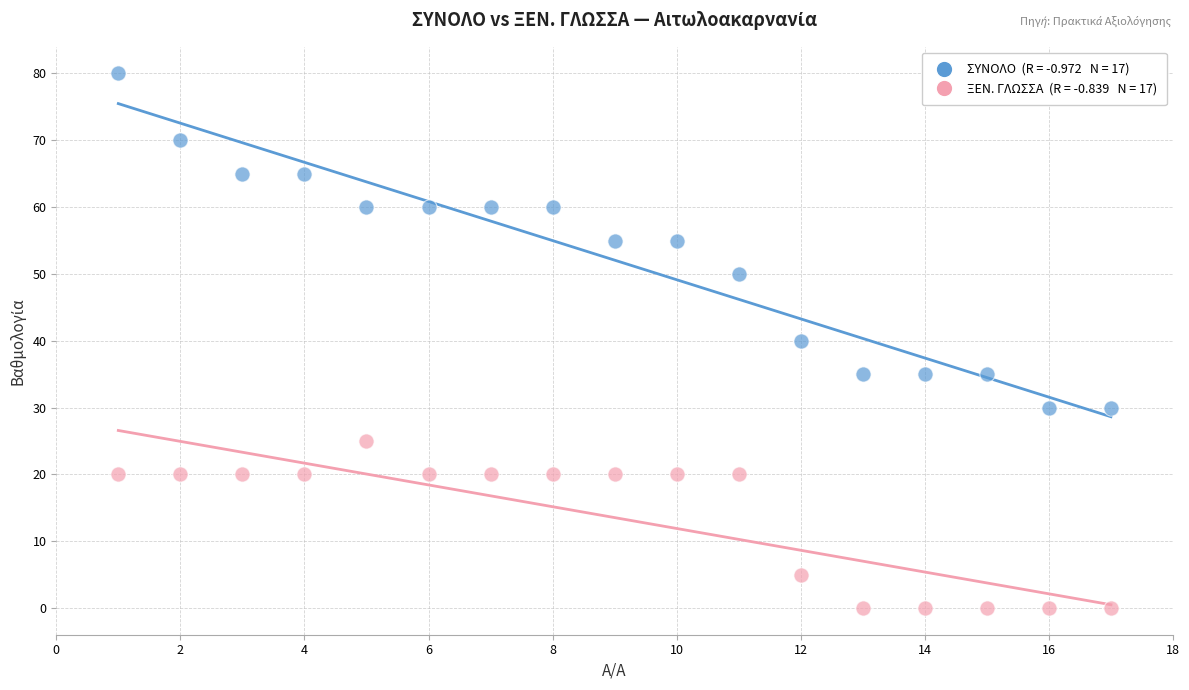

Across all data points, what is the range of Y values (max minus min)?

80